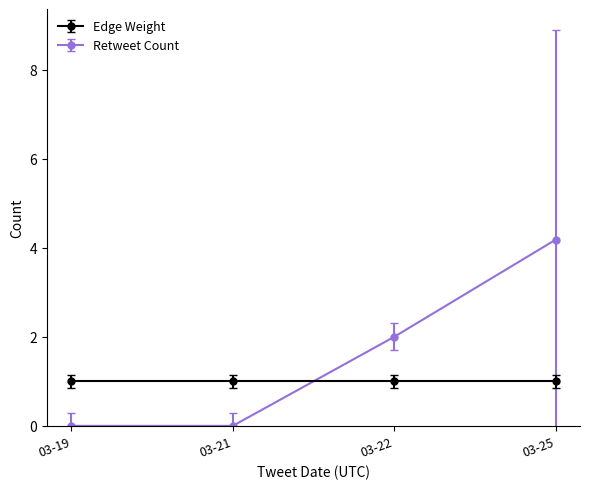

Count the number of categories in the chart.

4